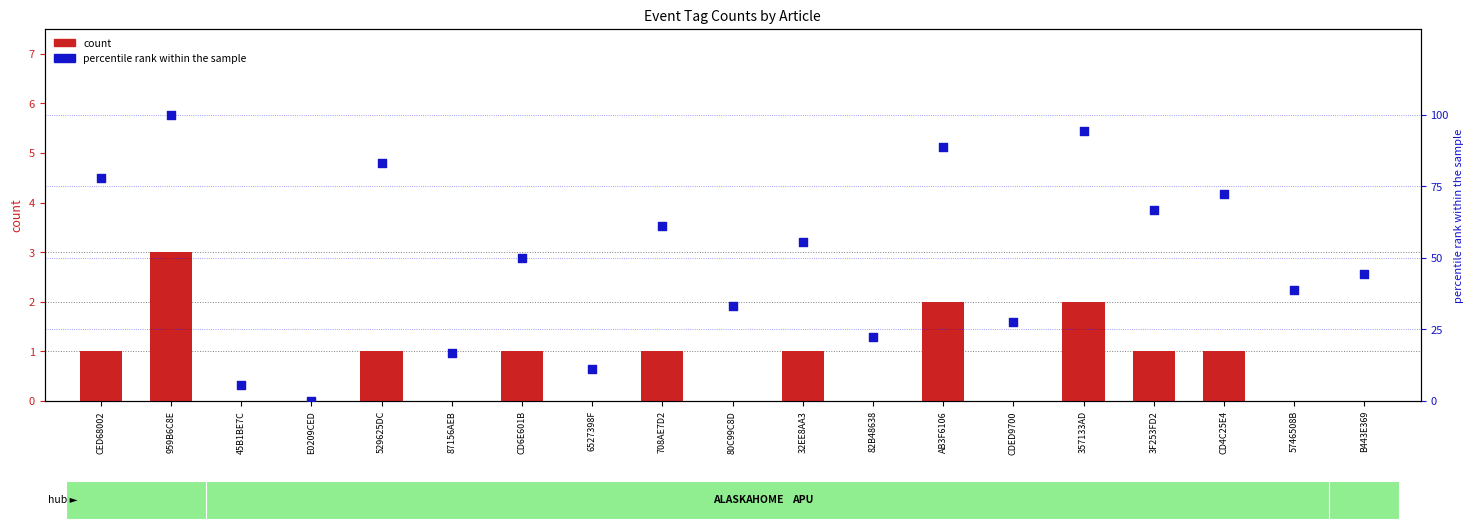

Which series reaches the maximum Y coordinate?

percentile rank within the sample